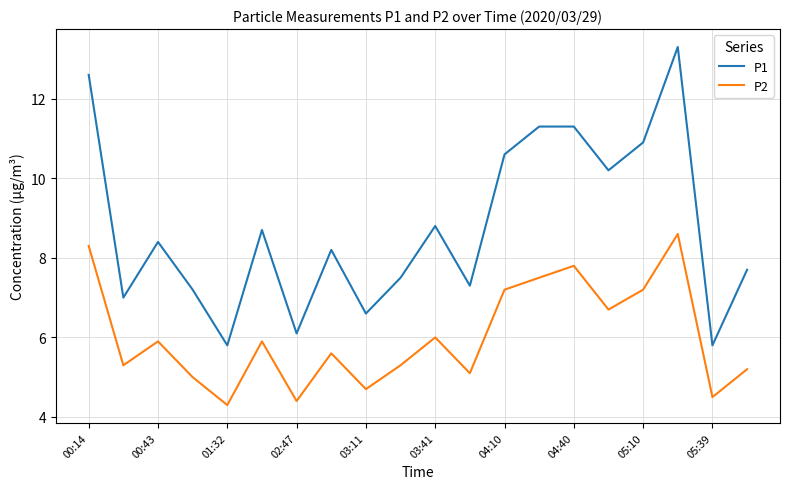

What is the average value of the P1 series?

8.8